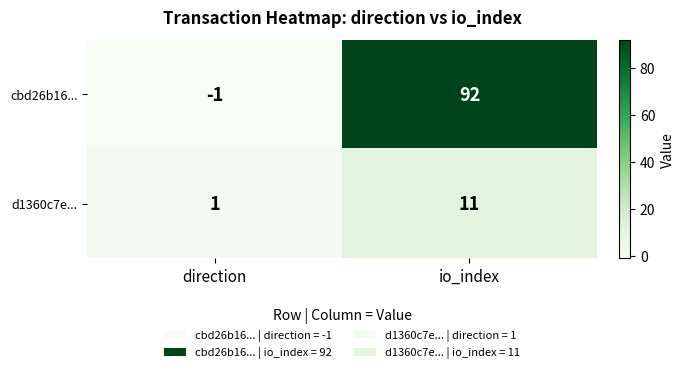

Reading left to right, list all the values displayed in this chart.

cbd26b16...: -1	92
d1360c7e...: 1	11